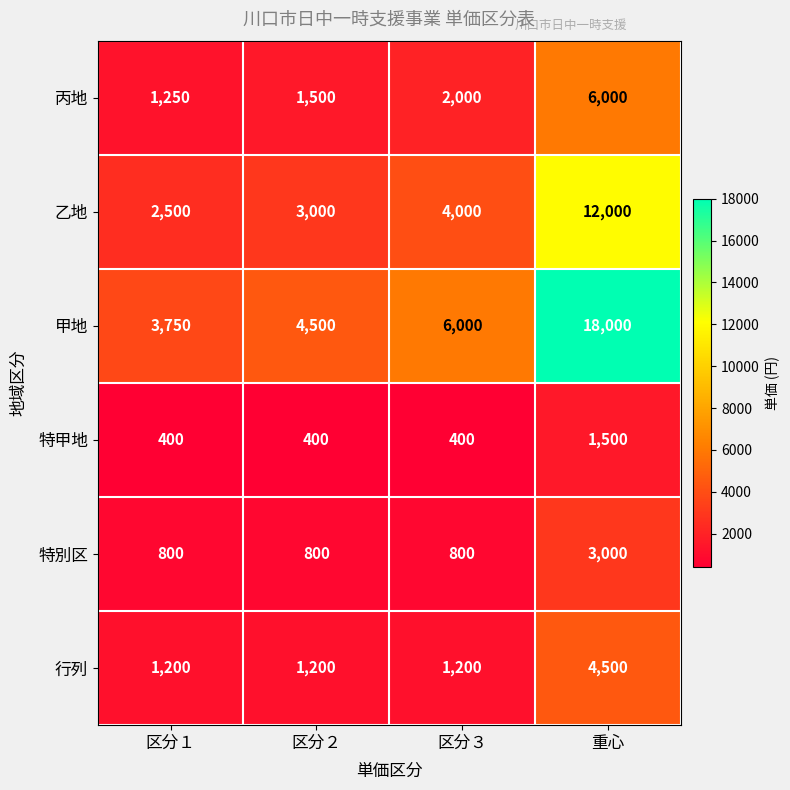

True or false: 行列 has a value of 1200 at 区分３.

True